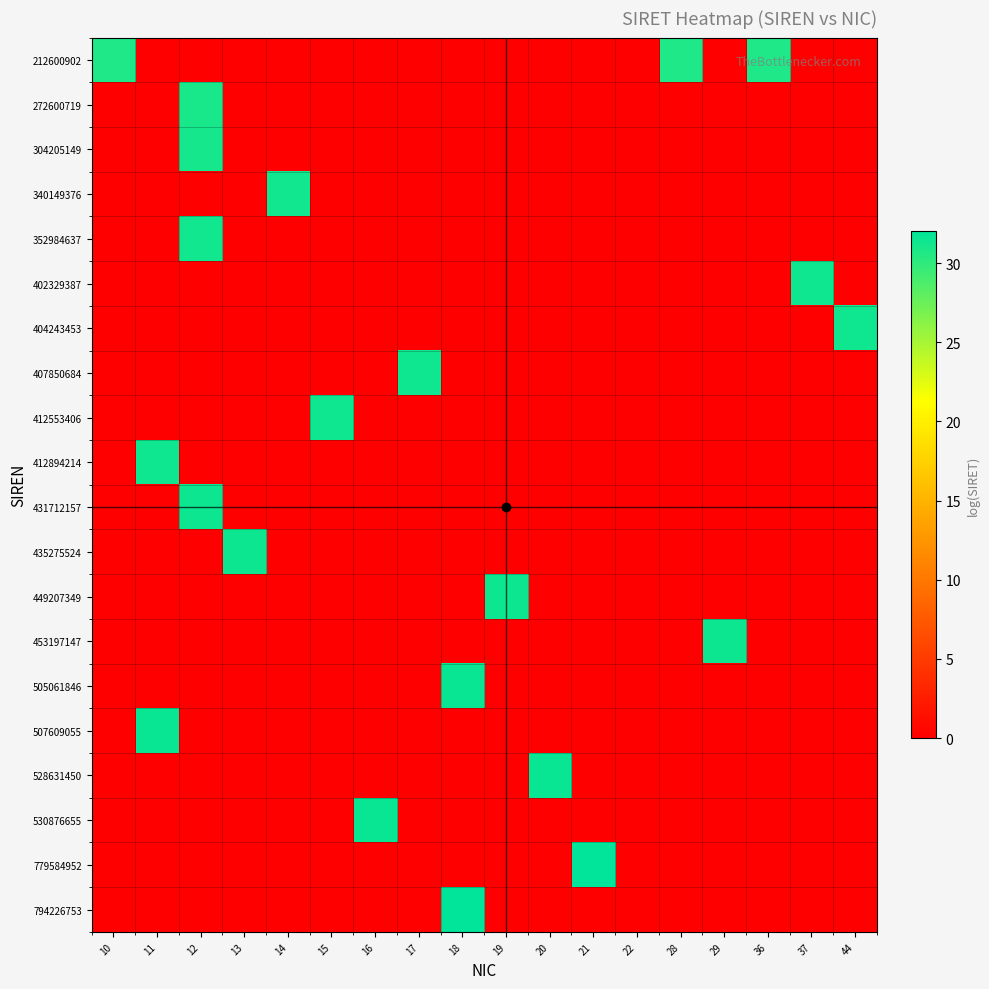

Which series has the largest range (max minus min)?

794226753